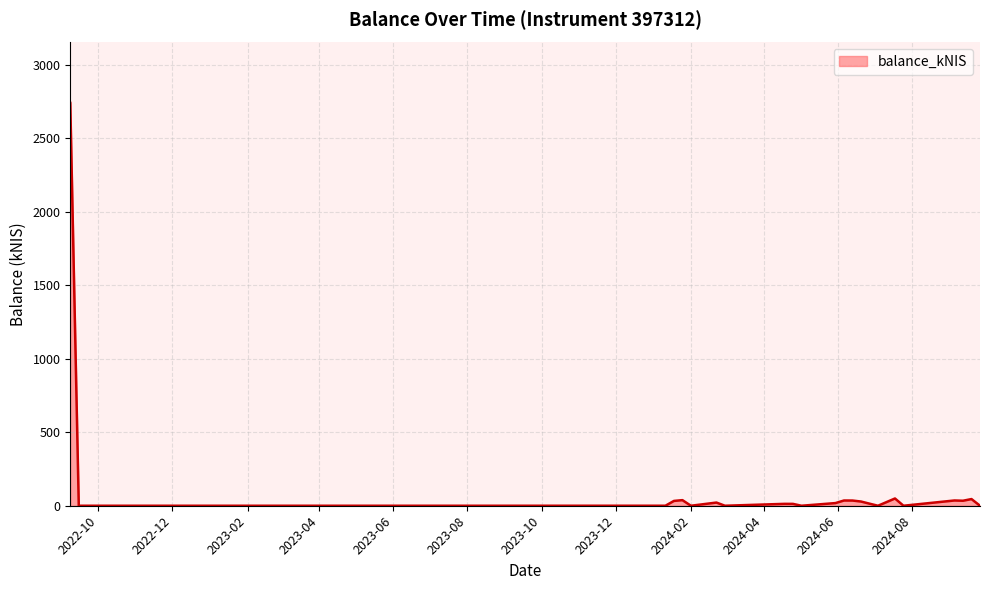

At which category does the data reach its first local valley?

2024-01-11